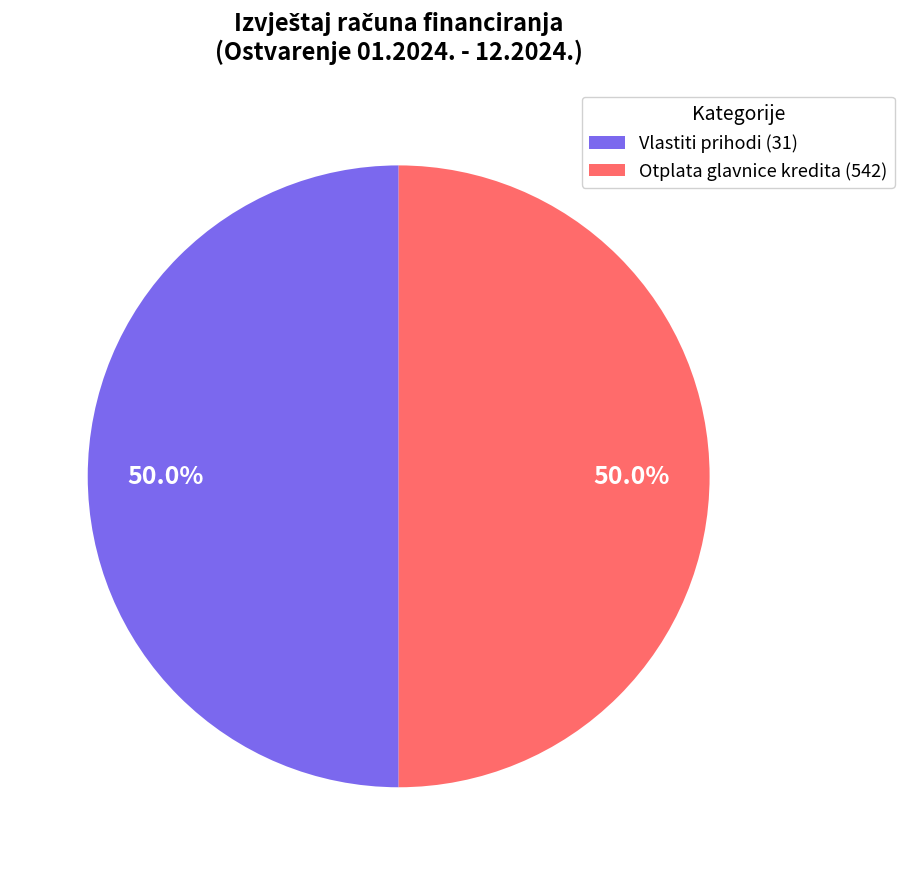

What percentage is NOT represented by Otplata glavnice kredita (542)?

50.0%